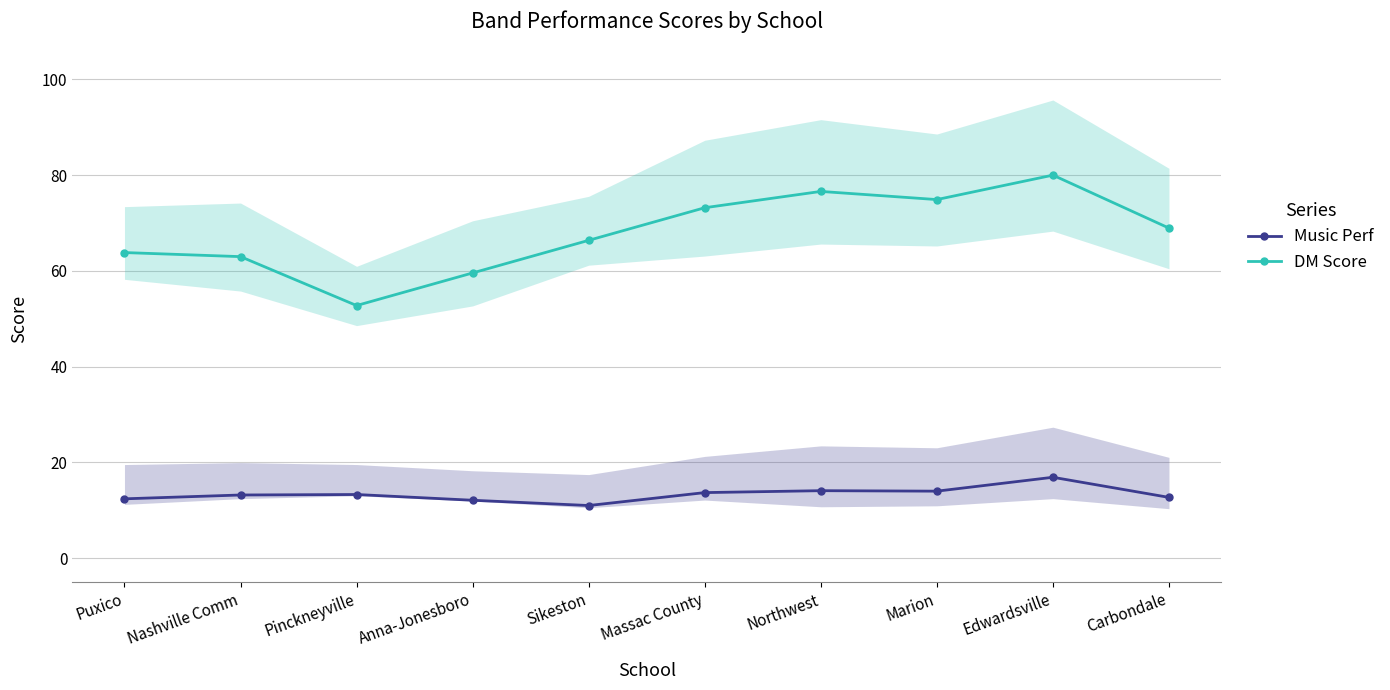

How many lines are shown in the chart?

2